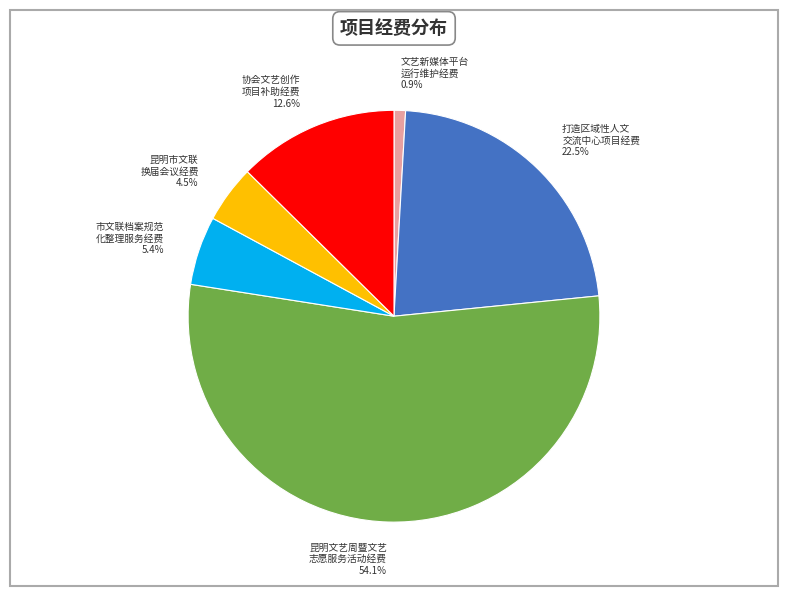

Is there any slice that represents more than half of the pie?

Yes